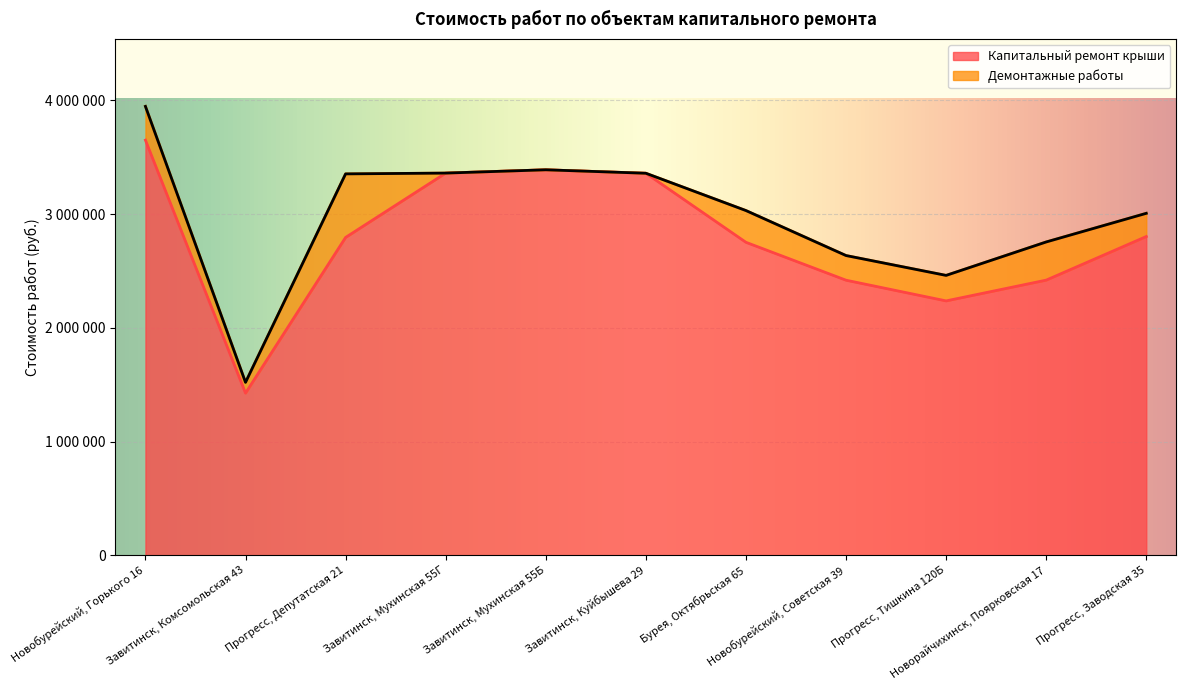

Reading left to right, list all the values displayed in this chart.

3650763	1426013	2795432	3361188	3390162	3359739	2752489	2419171	2237149	2419790	2803256